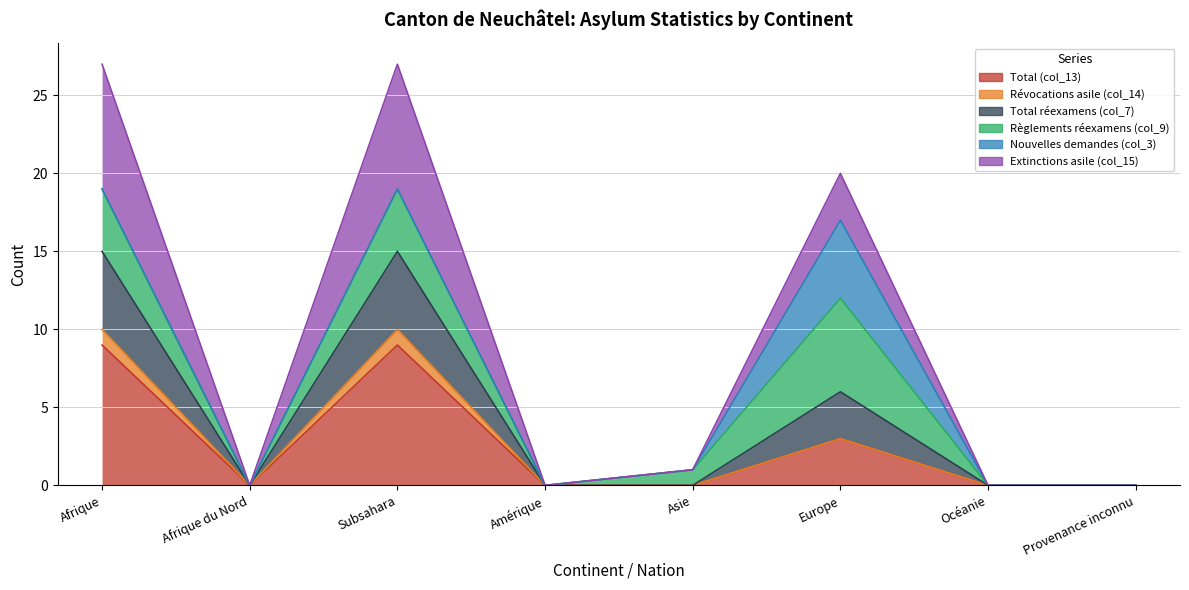

How many interior local peaks does the Total (col_13) series have?

2